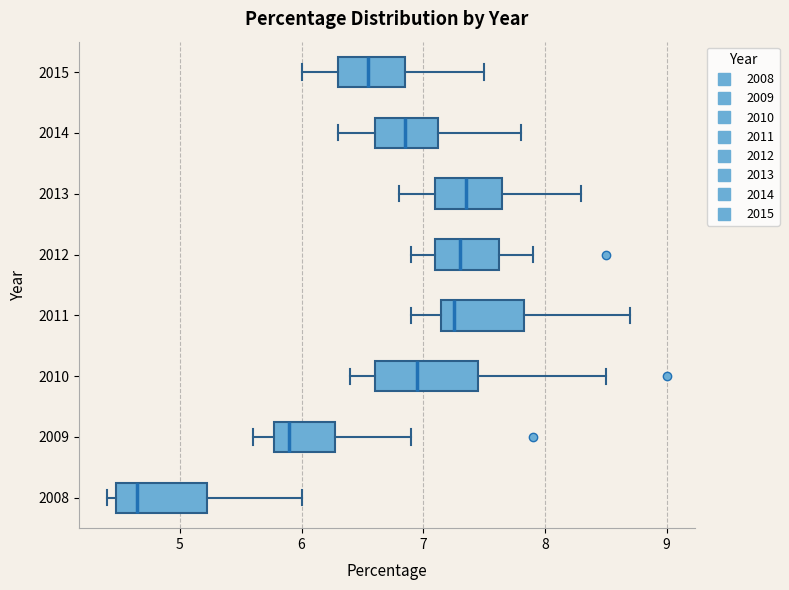

Reading bottom to top, transcribe this box plot: for each box, give where its median line is, the range the box spans, and where its two whiskers end, as read against the x-axis. The values are not printed on the chart, so give them approximately, as read against the axis.

2008: median 4.7, box 4.5 to 5.2, whiskers 4.4 to 6.0
2009: median 5.9, box 5.8 to 6.3, whiskers 5.6 to 6.9
2010: median 7.0, box 6.6 to 7.5, whiskers 6.4 to 8.5
2011: median 7.3, box 7.2 to 7.8, whiskers 6.9 to 8.7
2012: median 7.3, box 7.1 to 7.6, whiskers 6.9 to 7.9
2013: median 7.4, box 7.1 to 7.7, whiskers 6.8 to 8.3
2014: median 6.9, box 6.6 to 7.1, whiskers 6.3 to 7.8
2015: median 6.6, box 6.3 to 6.9, whiskers 6.0 to 7.5